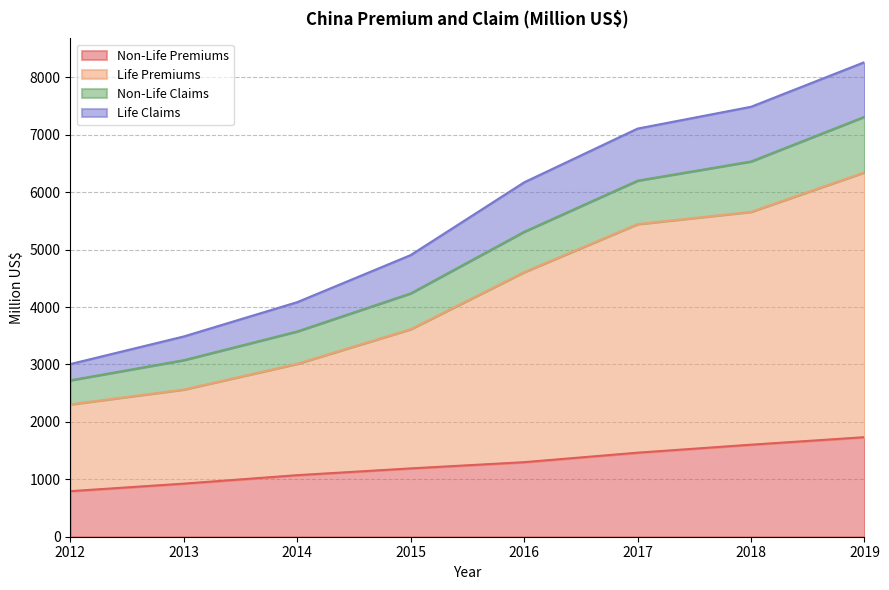

At which category is the sum across all series the highest?

2019